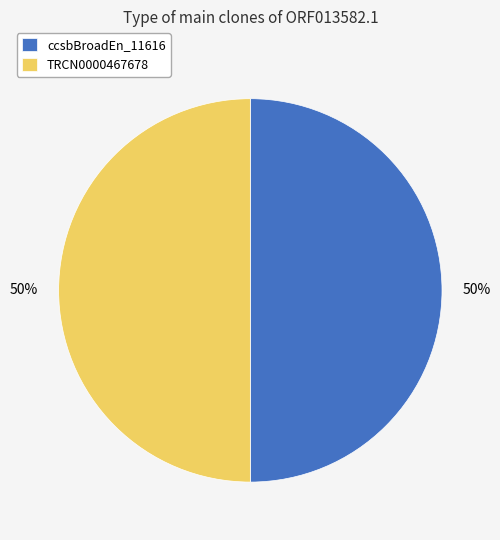

How many slices are in this pie chart?

2